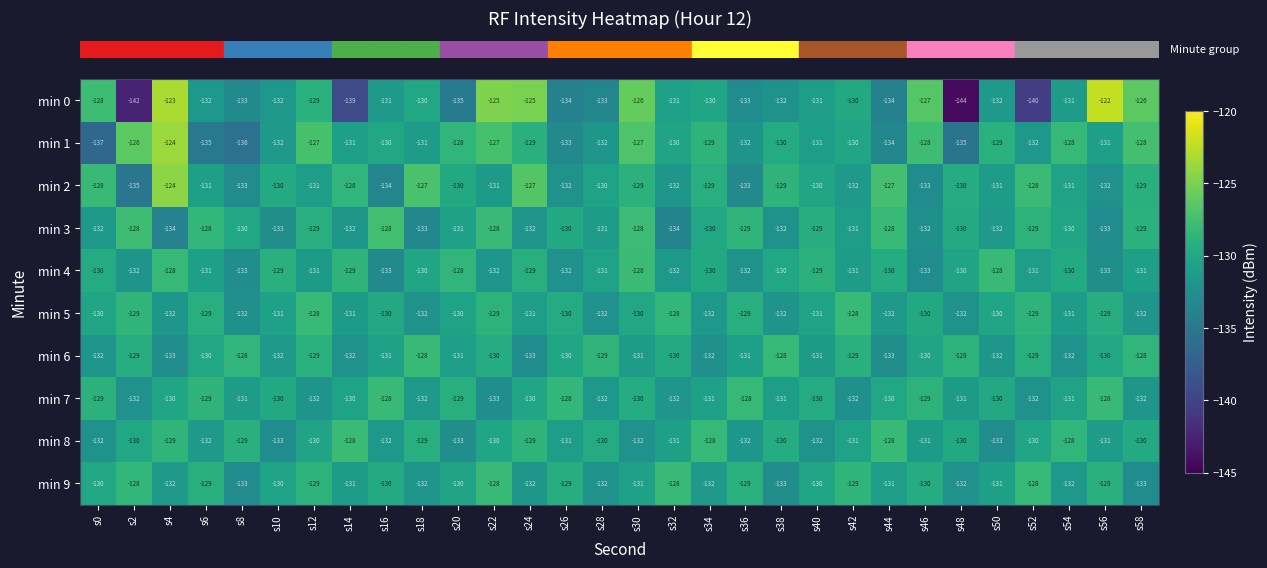

Which series changed the most between s24 and s48?

min 0